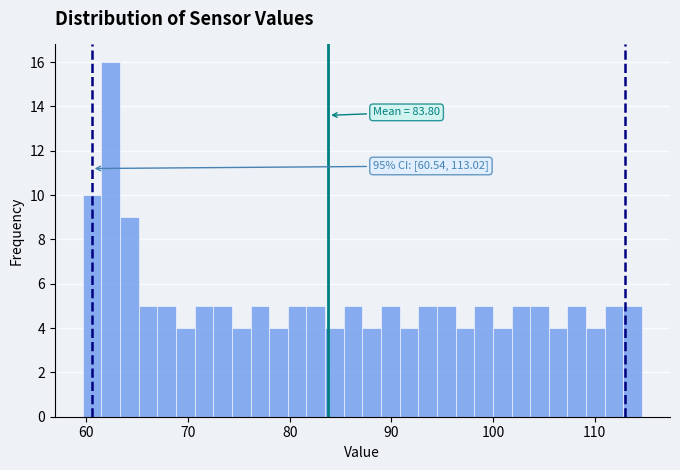

Read against the x-axis, roughly where is the centre of the tallest bar?

62